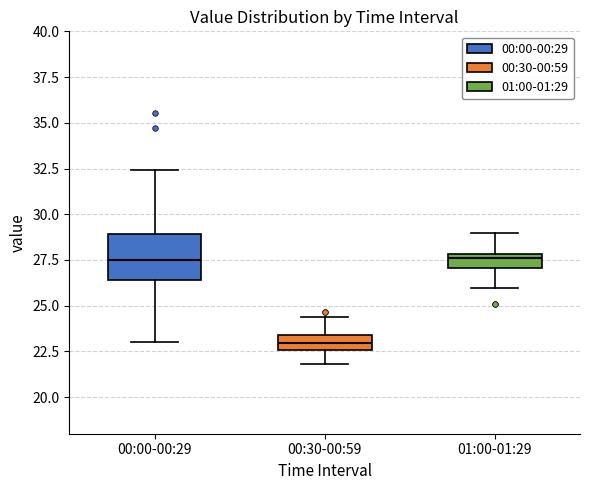

Reading left to right, transcribe this box plot: for each box, give where its median line is, the range the box spans, and where its two whiskers end, as read against the y-axis. The values are not printed on the chart, so give them approximately, as read against the axis.

00:00-00:29: median 27.5, box 26.5 to 29.0, whiskers 23.0 to 32.5
00:30-00:59: median 23.0, box 22.5 to 23.5, whiskers 22.0 to 24.5
01:00-01:29: median 27.5, box 27.0 to 28.0, whiskers 26.0 to 29.0